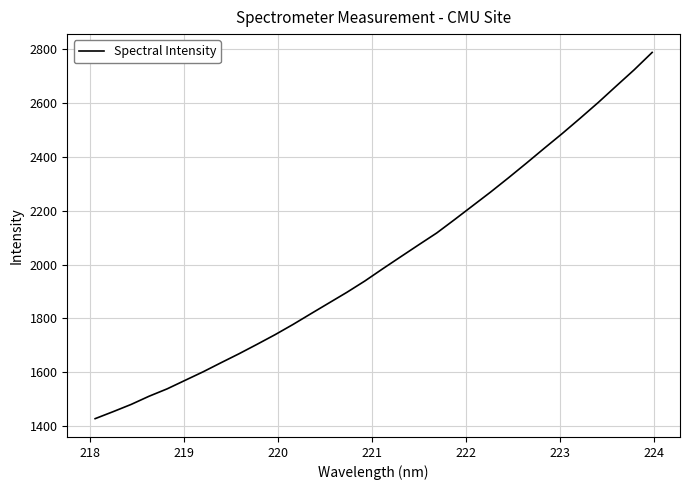

What is the difference between the maximum and minimum values?

1362.5